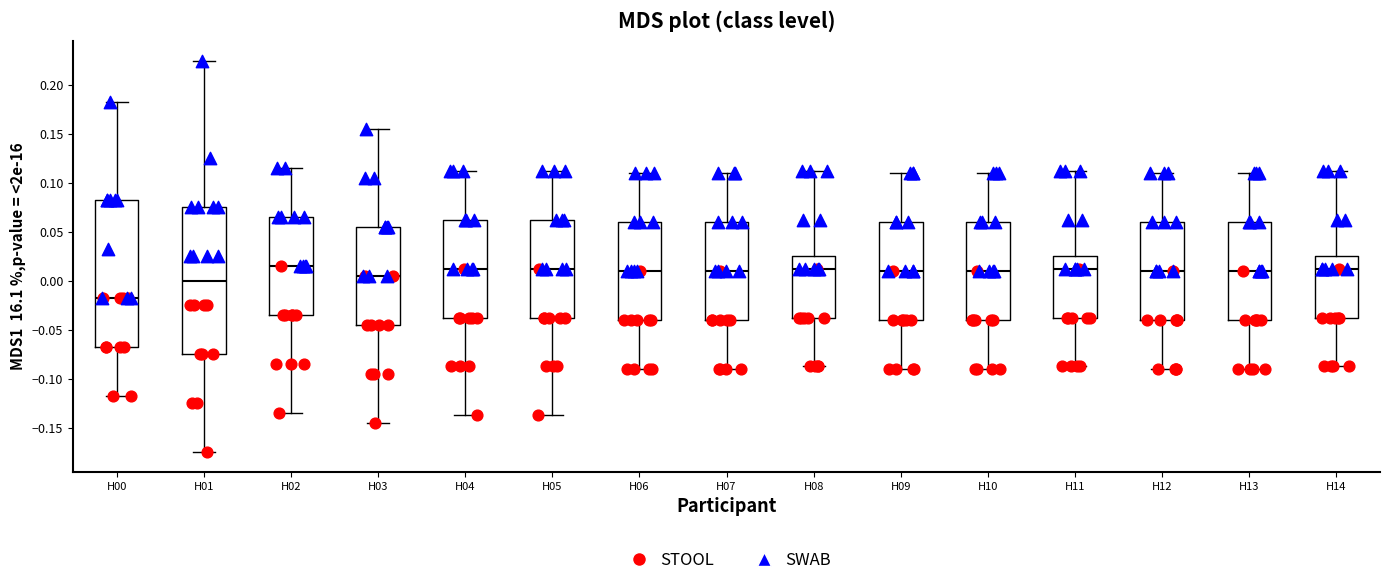

Reading left to right, transcribe this box plot: for each box, give where its median line is, the range the box spans, and where its two whiskers end, as read against the y-axis. The values are not printed on the chart, so give them approximately, as read against the axis.

H00: median -0.015, box -0.065 to 0.085, whiskers -0.115 to 0.185
H01: median 0.000, box -0.075 to 0.075, whiskers -0.175 to 0.225
H02: median 0.015, box -0.035 to 0.065, whiskers -0.135 to 0.115
H03: median 0.005, box -0.045 to 0.055, whiskers -0.145 to 0.155
H04: median 0.015, box -0.035 to 0.065, whiskers -0.135 to 0.115
H05: median 0.015, box -0.035 to 0.065, whiskers -0.135 to 0.115
H06: median 0.010, box -0.040 to 0.060, whiskers -0.090 to 0.110
H07: median 0.010, box -0.040 to 0.060, whiskers -0.090 to 0.110
H08: median 0.015, box -0.035 to 0.025, whiskers -0.085 to 0.115
H09: median 0.010, box -0.040 to 0.060, whiskers -0.090 to 0.110
H10: median 0.010, box -0.040 to 0.060, whiskers -0.090 to 0.110
H11: median 0.015, box -0.035 to 0.025, whiskers -0.085 to 0.115
H12: median 0.010, box -0.040 to 0.060, whiskers -0.090 to 0.110
H13: median 0.010, box -0.040 to 0.060, whiskers -0.090 to 0.110
H14: median 0.015, box -0.035 to 0.025, whiskers -0.085 to 0.115